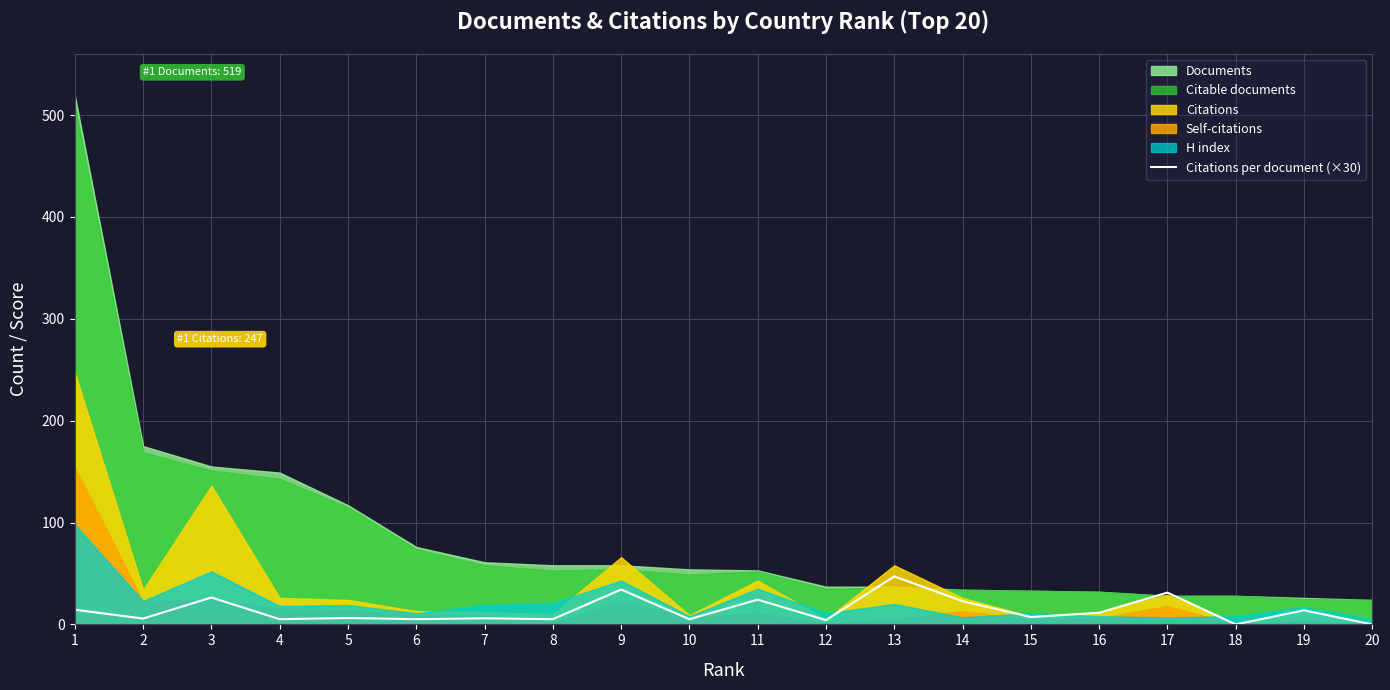

The chart shows a value of 11.4 at 16. True or false?

True